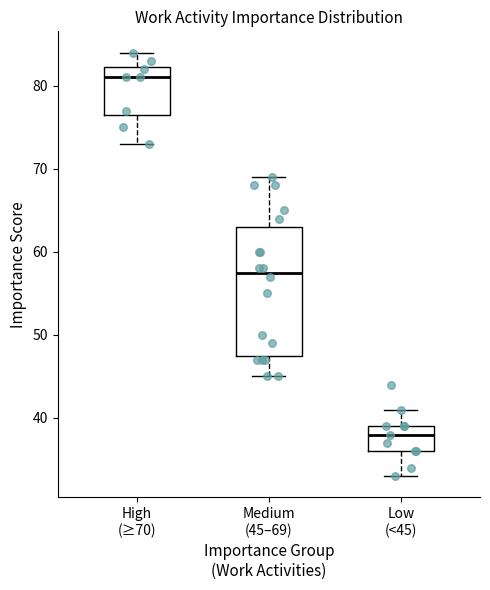

Where does the median line of the box for Medium (45–69) sit on the y-axis? The values are not printed on the chart, so give them approximately, as read against the axis.

58